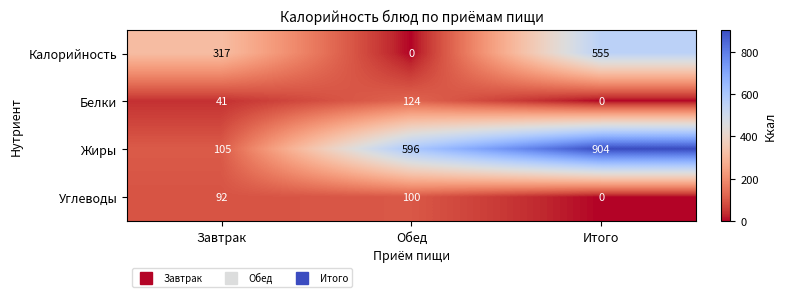

How many series are shown in this chart?

4